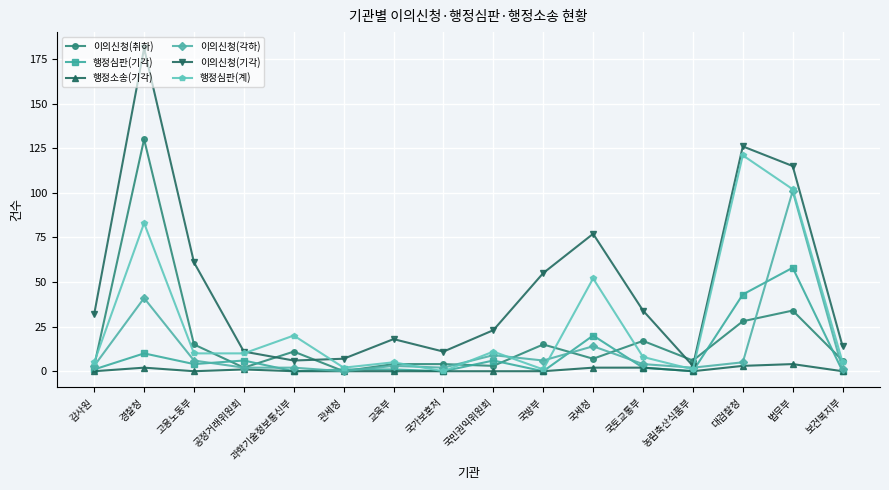

Between 국토교통부 and 농림축산식품부, which series saw the biggest shift?

이의신청(기각)